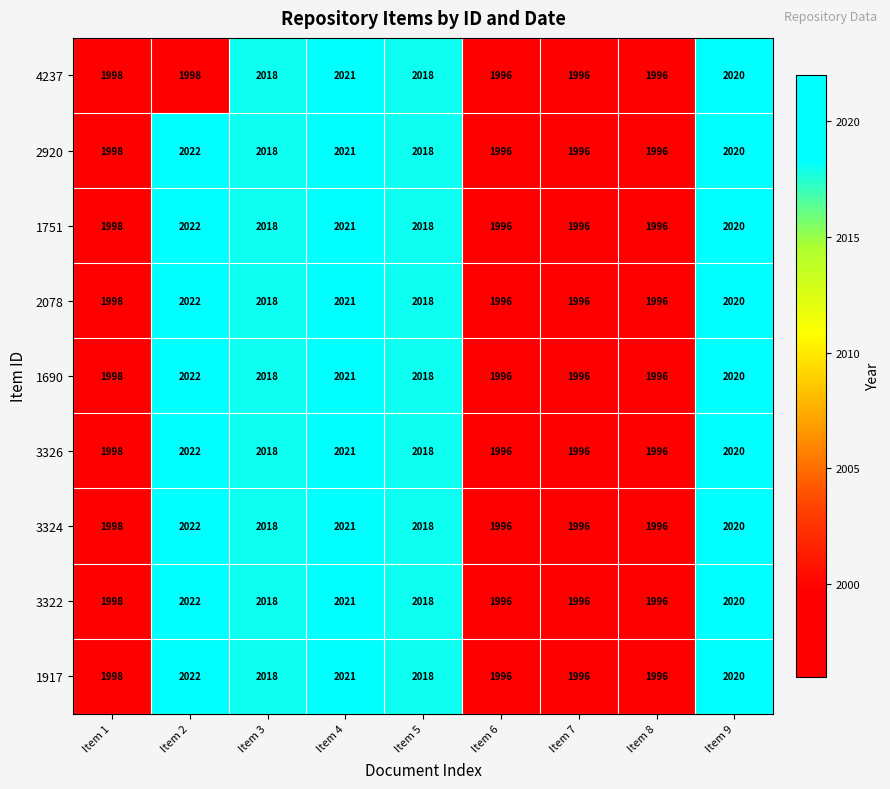

At how many categories does at least one series exceed 2001?

5